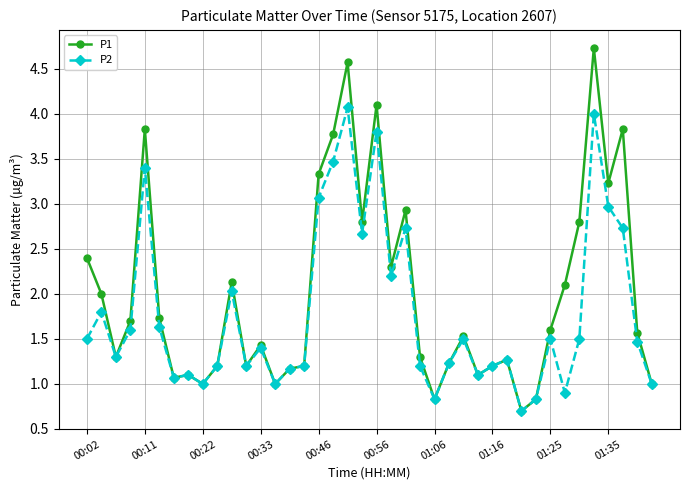

Rank the series by their maximum value, from highest to lowest.

P1, P2